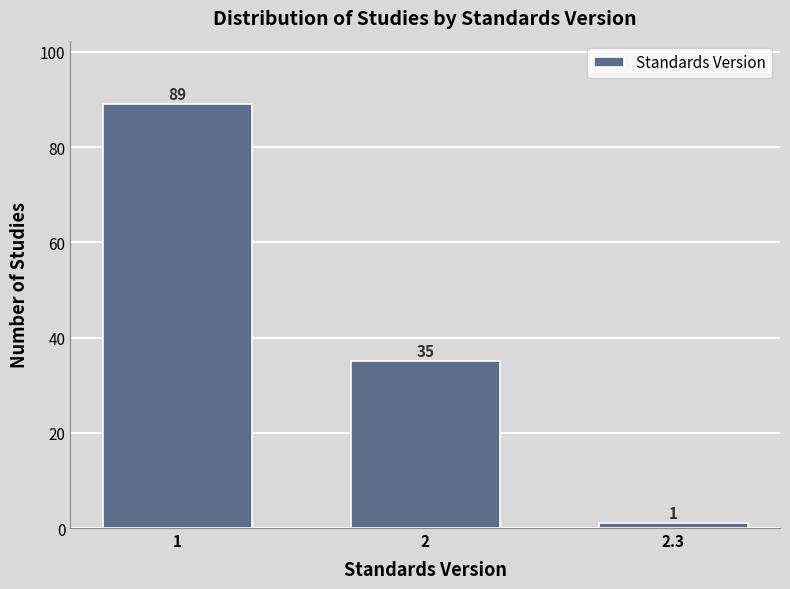

Reading left to right, extract all data points from this chart.

1=89	2=35	2.3=1